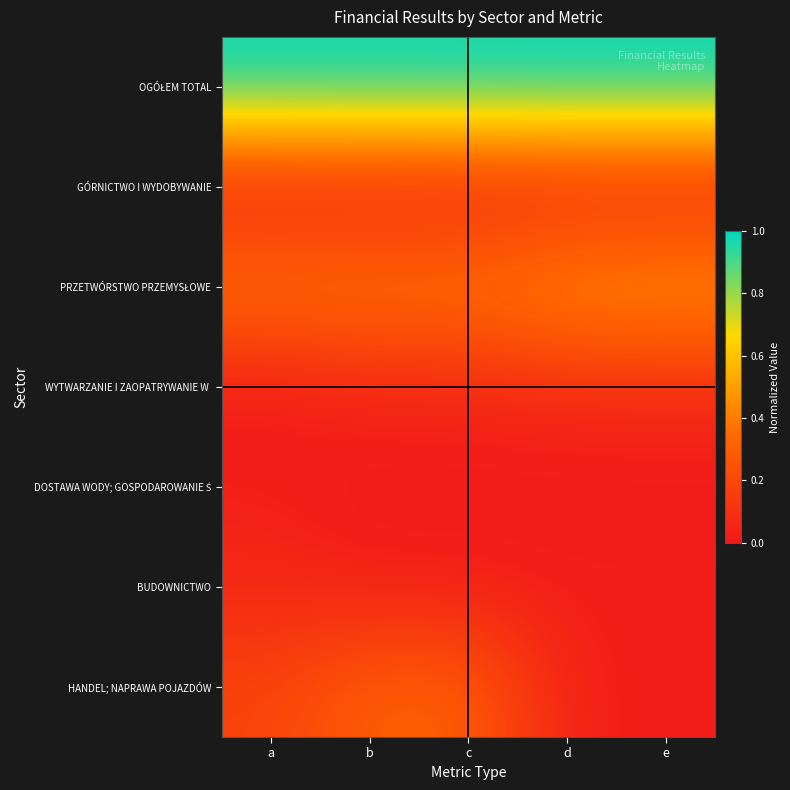

At how many categories does at least one series exceed 0?

5